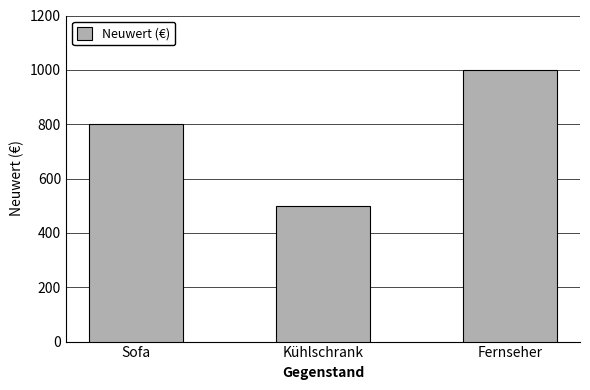

Reading right to left, transcribe all the data shown in this chart.

Fernseher=1000	Kühlschrank=500	Sofa=800